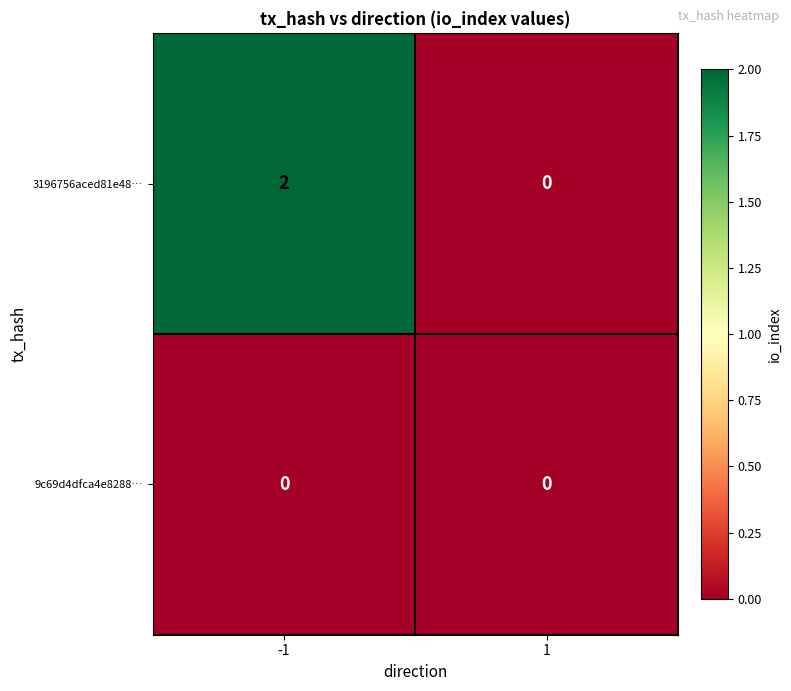

Which series changed the most between -1 and 1?

3196756aced81e48…